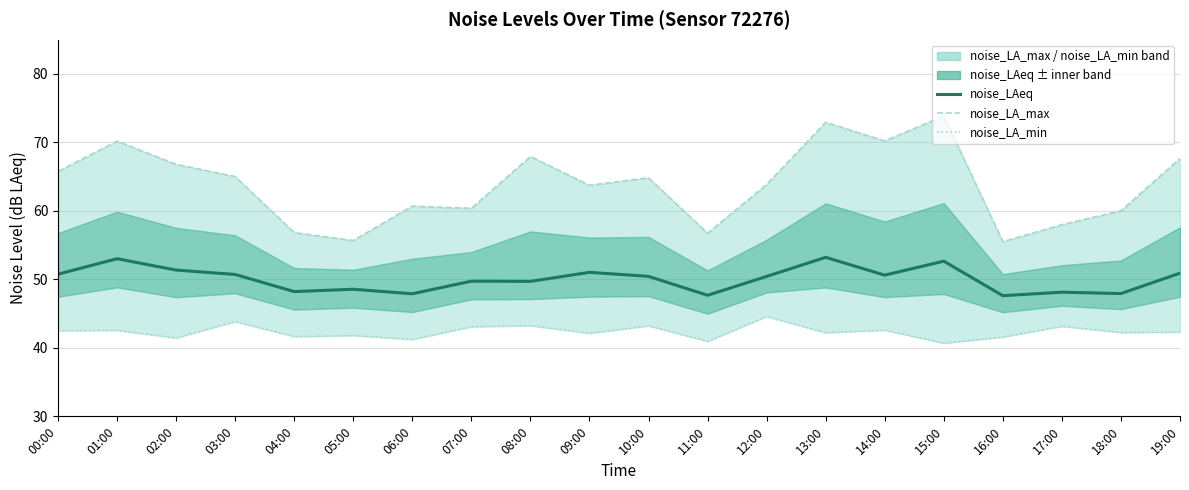

True or false: noise_LA_min has a value of 18.4 at 16:00.

False